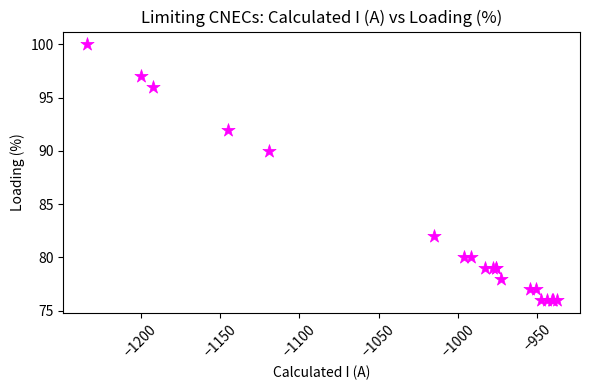

What Y value in the scatter plot is closest to 88?

90